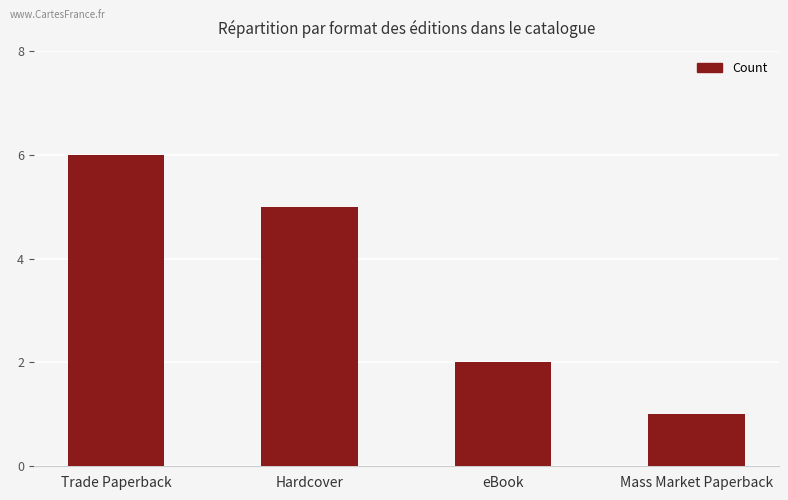

What is the greatest value displayed?

6